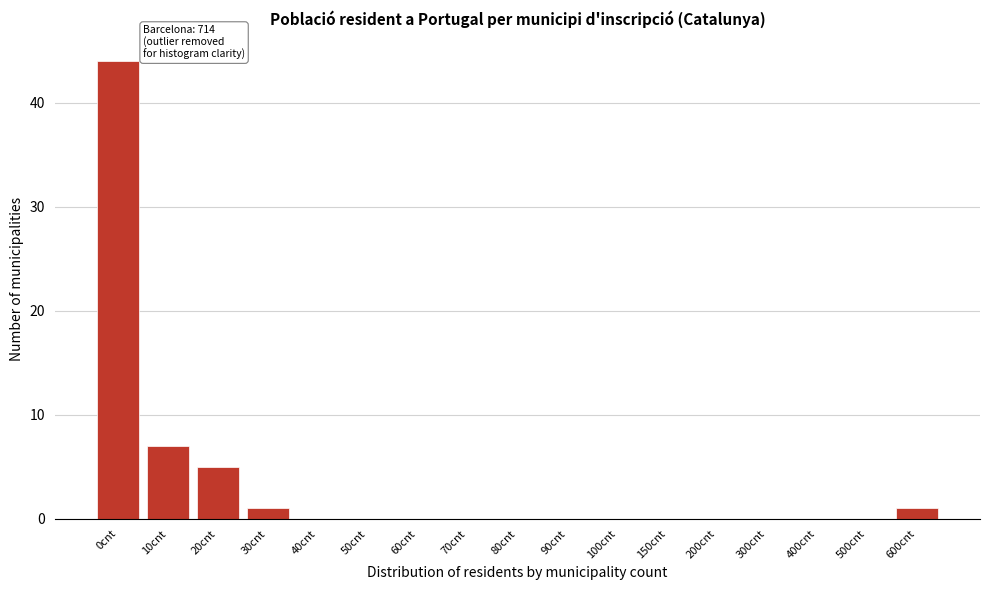

Reading right to left, what are all the values shown in this chart?

600cnt=1	500cnt=0	400cnt=0	300cnt=0	200cnt=0	150cnt=0	100cnt=0	90cnt=0	80cnt=0	70cnt=0	60cnt=0	50cnt=0	40cnt=0	30cnt=1	20cnt=5	10cnt=7	0cnt=44